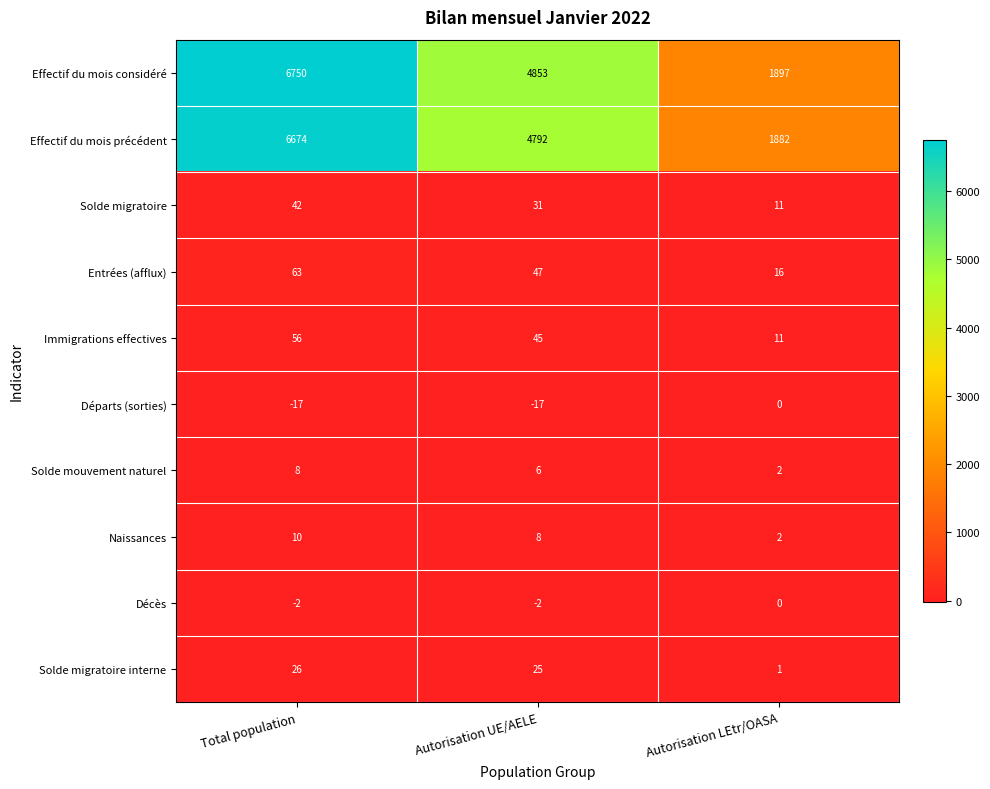

Reading left to right, list all the values displayed in this chart.

Effectif du mois considéré: 6750	4853	1897
Effectif du mois précédent: 6674	4792	1882
Solde migratoire: 42	31	11
Entrées (afflux): 63	47	16
Immigrations effectives: 56	45	11
Départs (sorties): -17	-17	0
Solde mouvement naturel: 8	6	2
Naissances: 10	8	2
Décès: -2	-2	0
Solde migratoire interne: 26	25	1